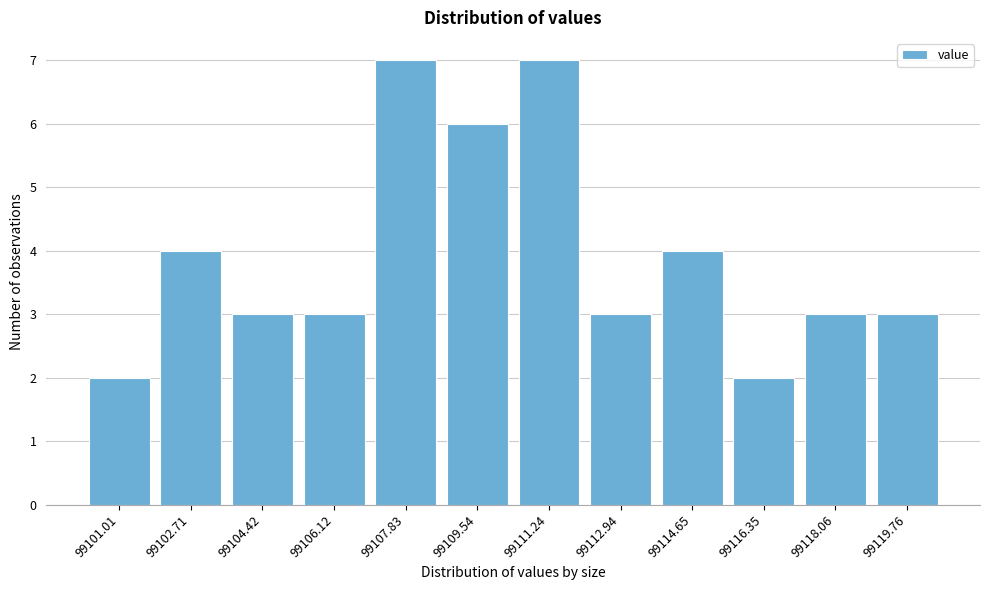

Reading right to left, transcribe all the data shown in this chart.

99119.76=3	99118.06=3	99116.35=2	99114.65=4	99112.94=3	99111.24=7	99109.54=6	99107.83=7	99106.12=3	99104.42=3	99102.71=4	99101.01=2